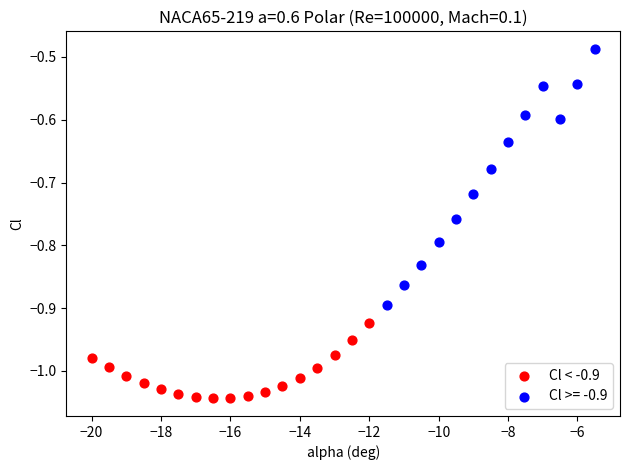

Which series has the largest Y range (max minus min)?

Cl >= -0.9